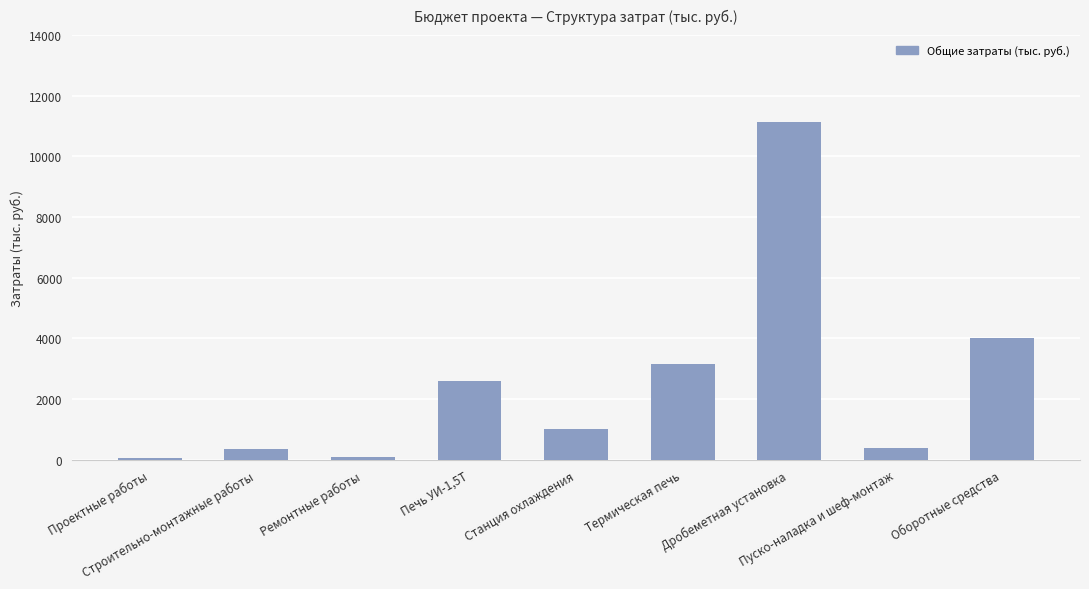

What is the sum of all values?

22780